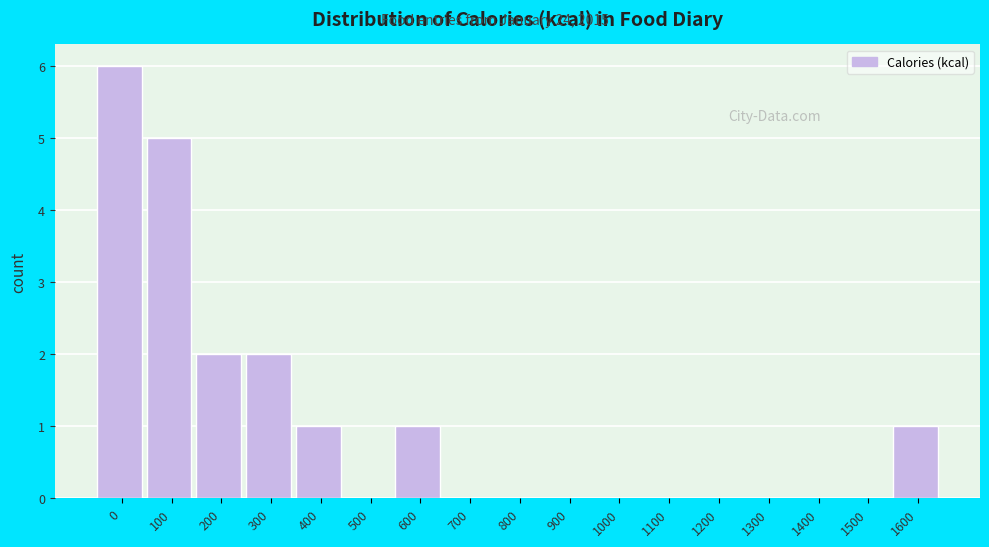

Reading right to left, extract all data points from this chart.

1600=1	1500=0	1400=0	1300=0	1200=0	1100=0	1000=0	900=0	800=0	700=0	600=1	500=0	400=1	300=2	200=2	100=5	0=6